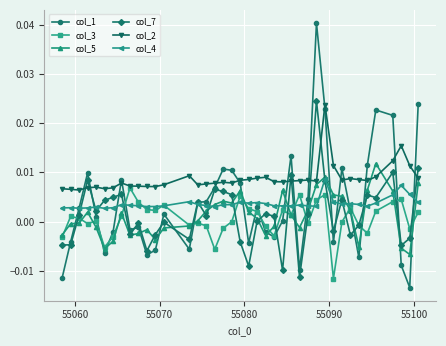

True or false: col_5 has more than 1 points higher than both neighbors.

True